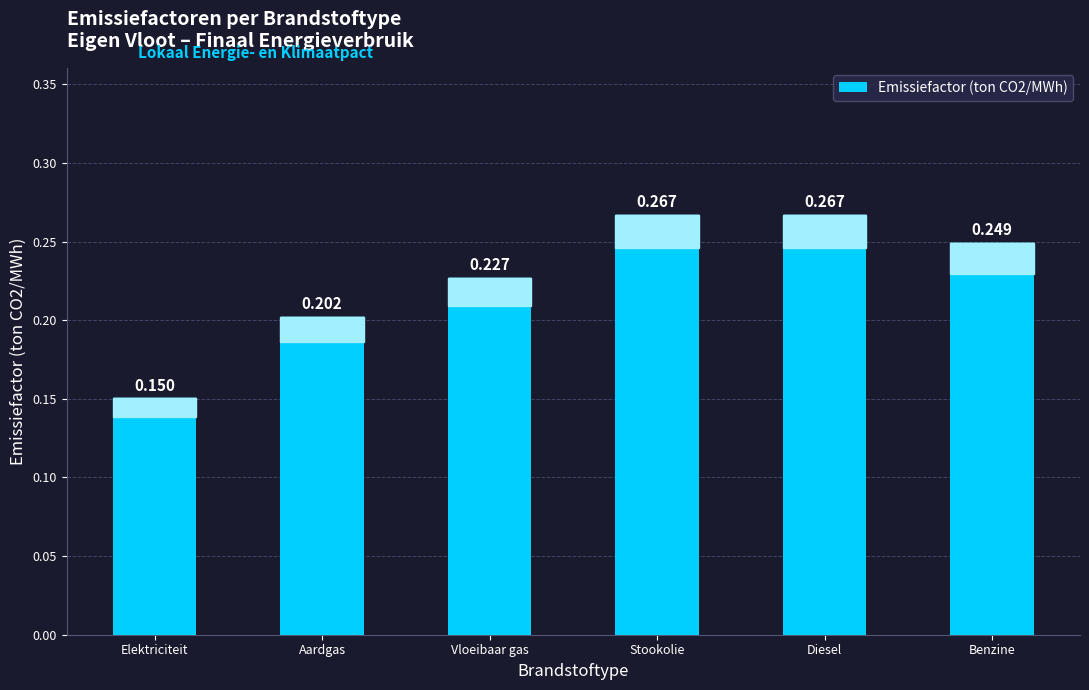

How many values are between 0 and 1?

6